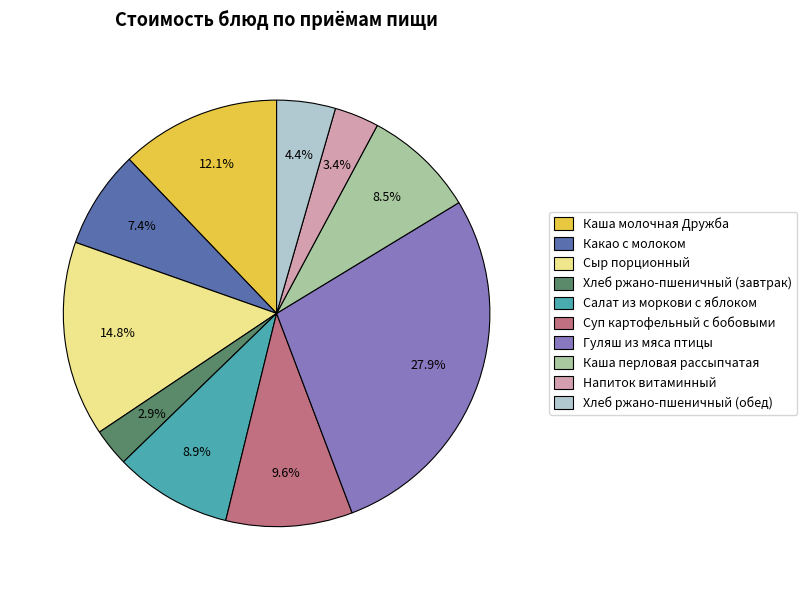

To the nearest percent, what is the average slice percentage?

10%